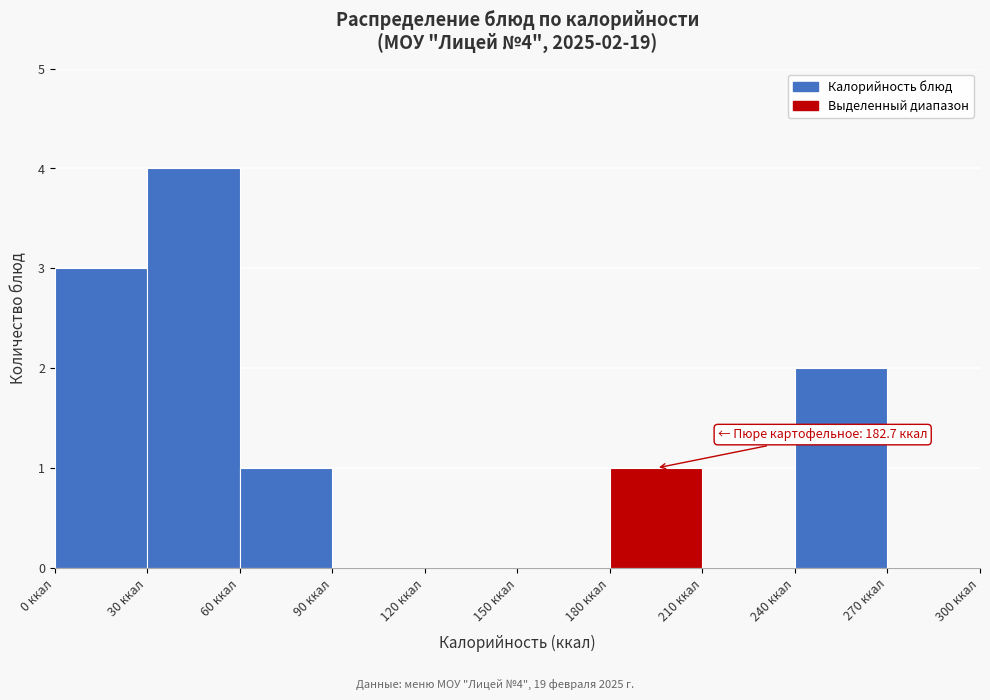

Which range on the x-axis has the tallest bar?

30 to 60